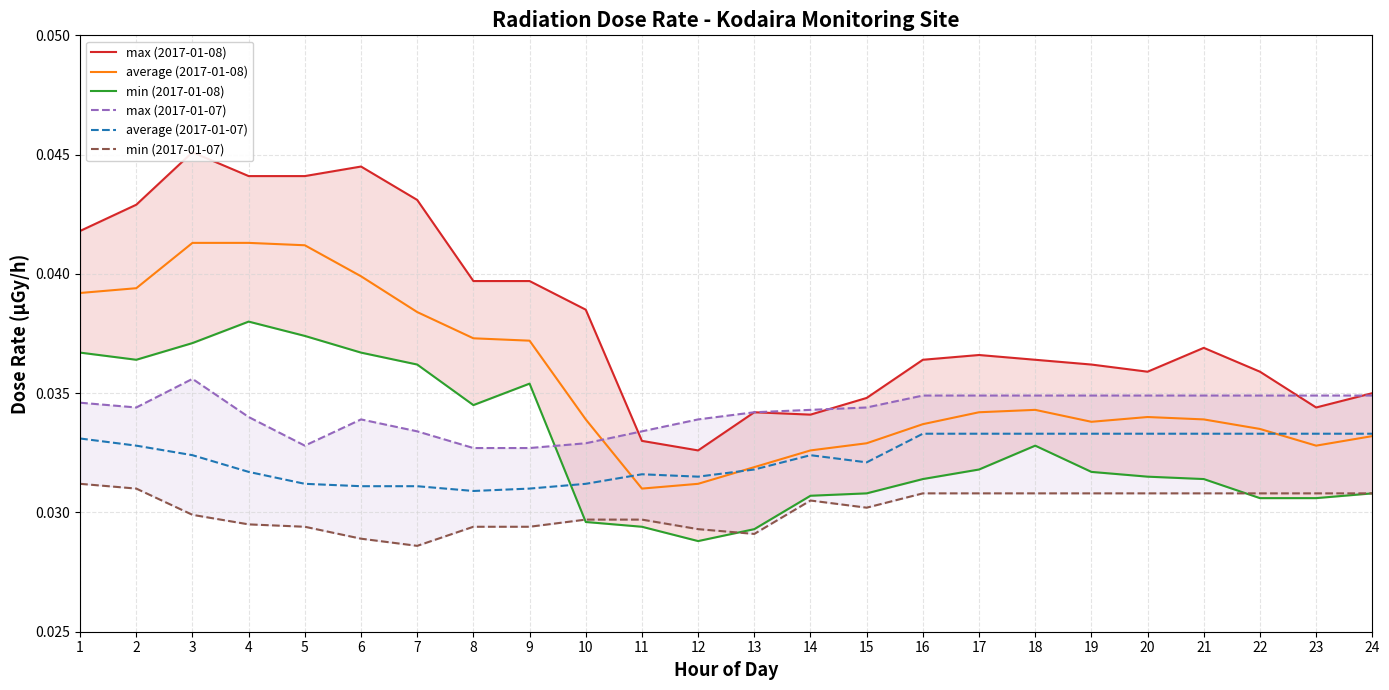

How many intersections are there between max (2017-01-07) and max (2017-01-08)?

4